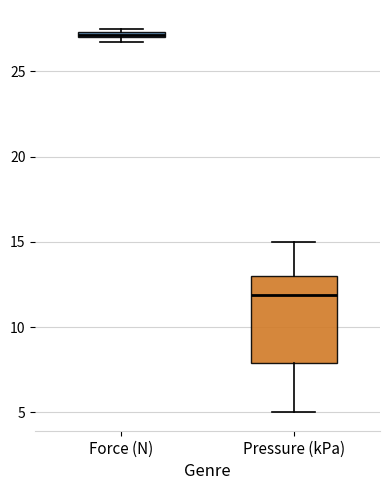

Comparing the boxes themselves (not the whiskers), which one is the tallest?

Pressure (kPa)